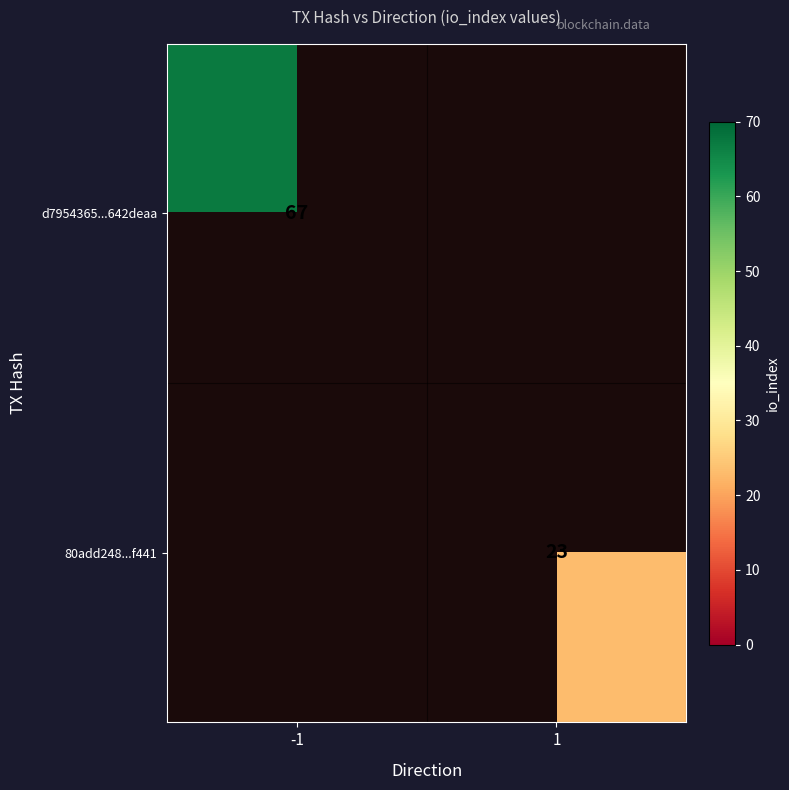

Which category has the lowest value across all series?

1